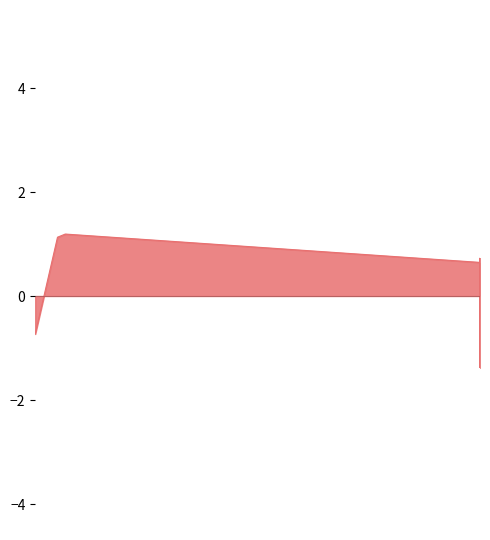

True or false: the data has more than 0 interior local peaks.

True